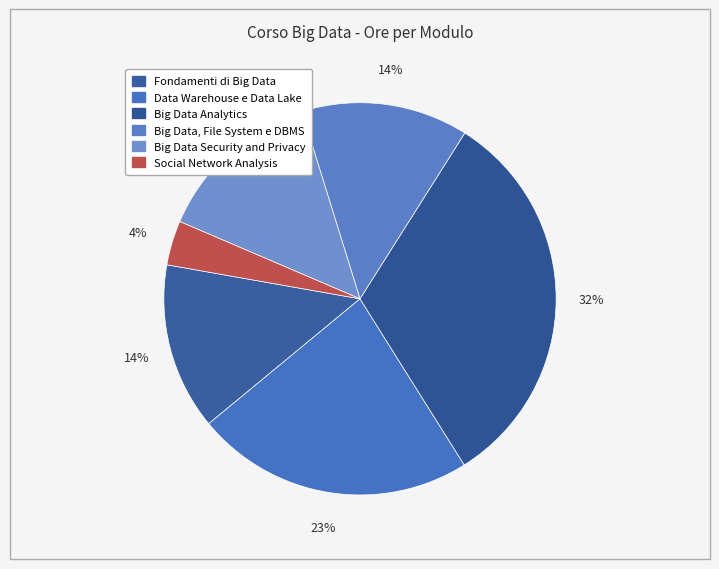

Rank the categories by value from lowest to highest.

Social Network Analysis, Fondamenti di Big Data, Big Data, File System e DBMS, Big Data Security and Privacy, Data Warehouse e Data Lake, Big Data Analytics